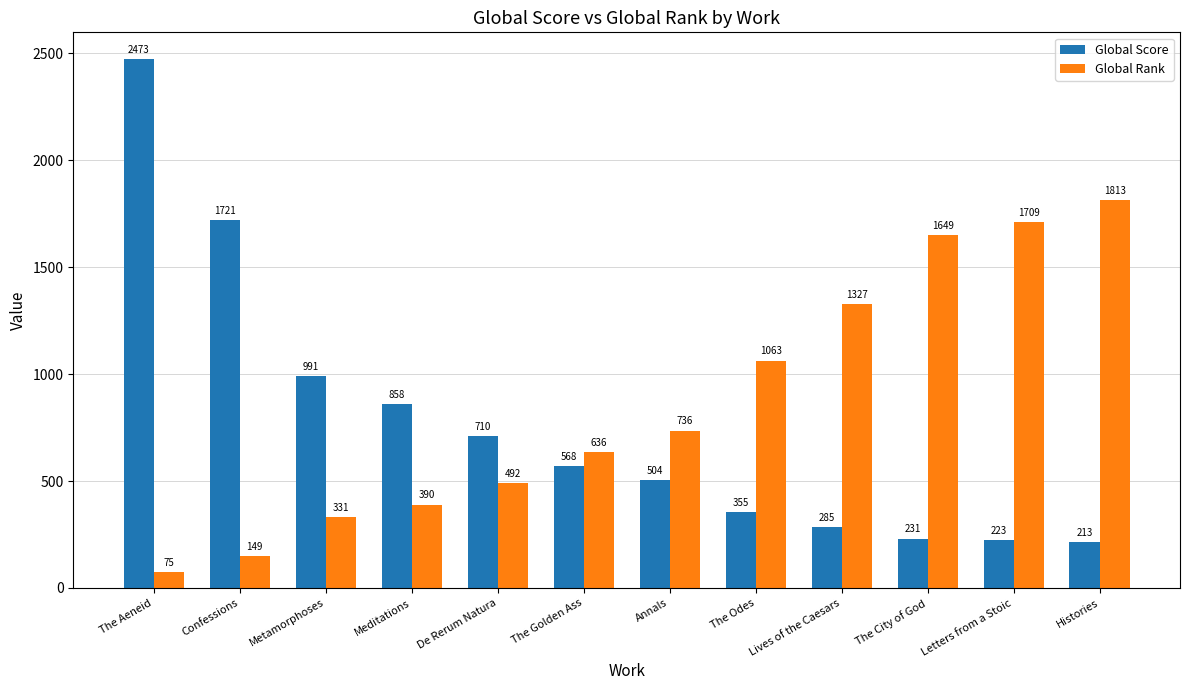

What is the average value of the Global Rank series?

864